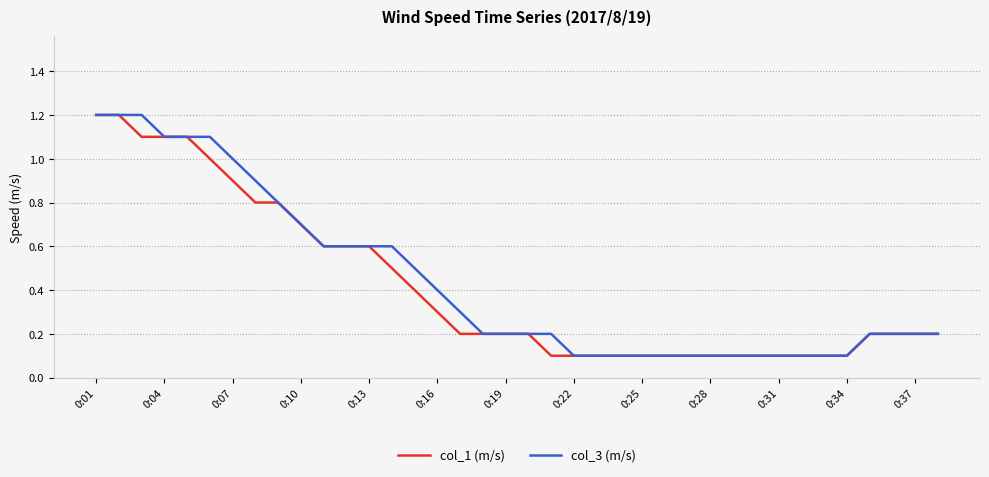

What is the maximum value for col_3 (m/s)?

1.2